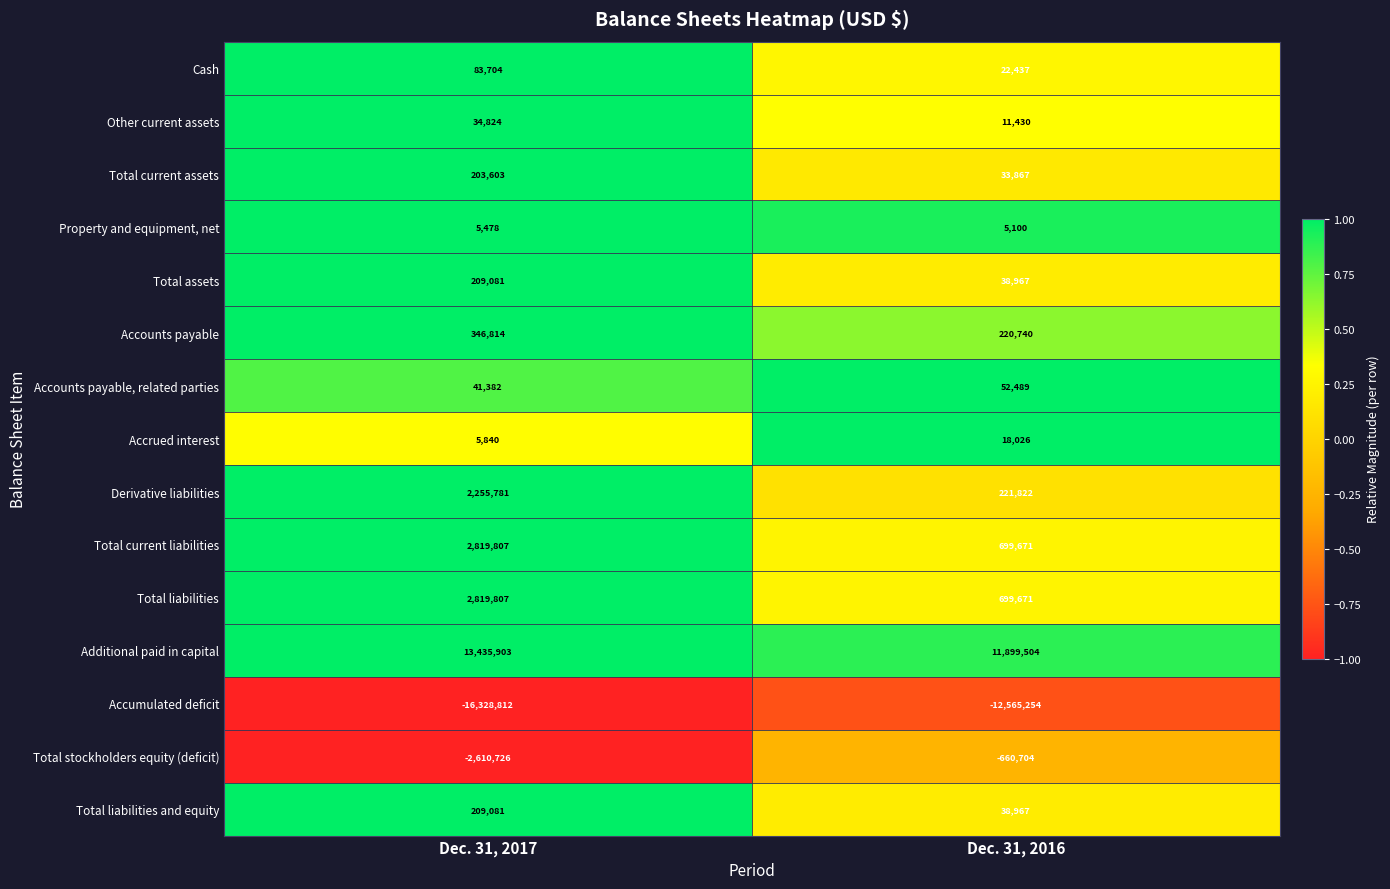

Which series changed the most between Dec. 31, 2017 and Dec. 31, 2016?

Accumulated deficit